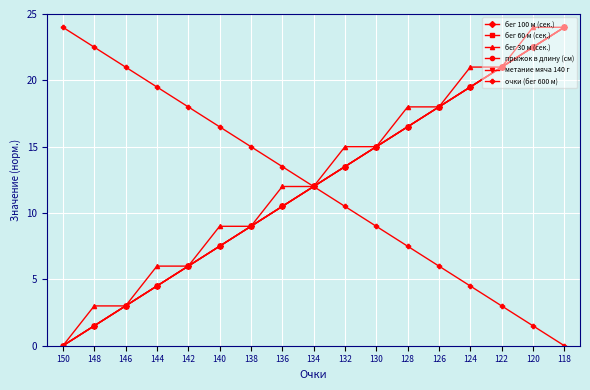

Does the chart have visible grid lines?

Yes